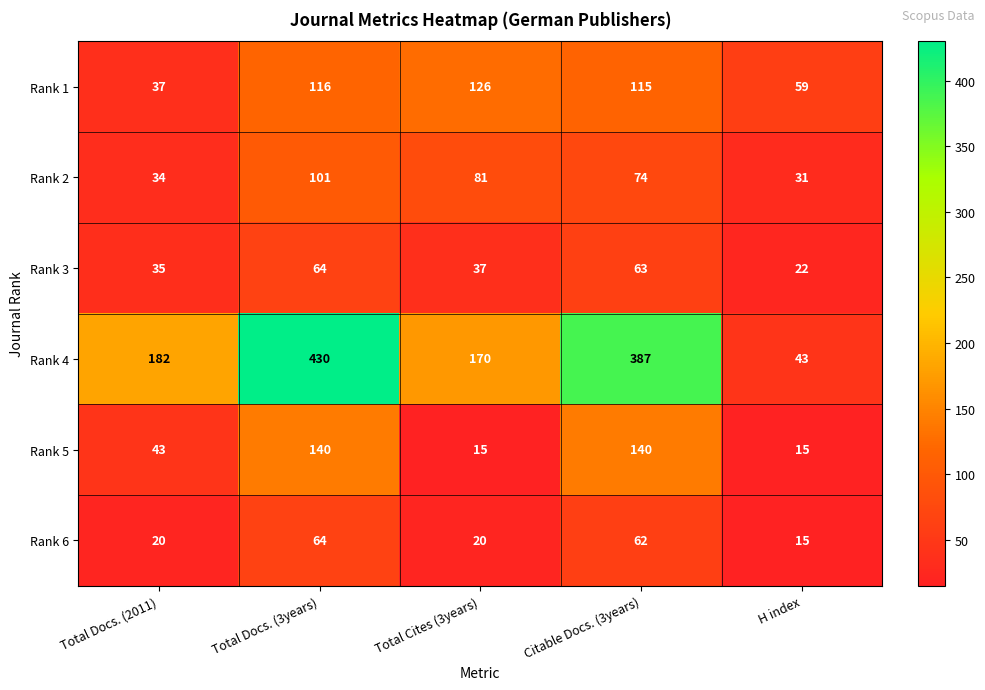

What is the approximate value of Rank 4 at H index, to the nearest 10?

40